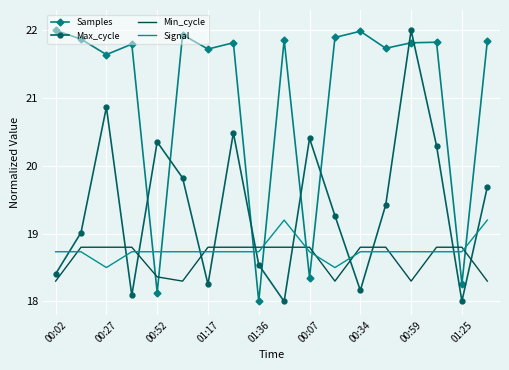

What is the difference between the maximum and minimum values in the Samples series?

4.0